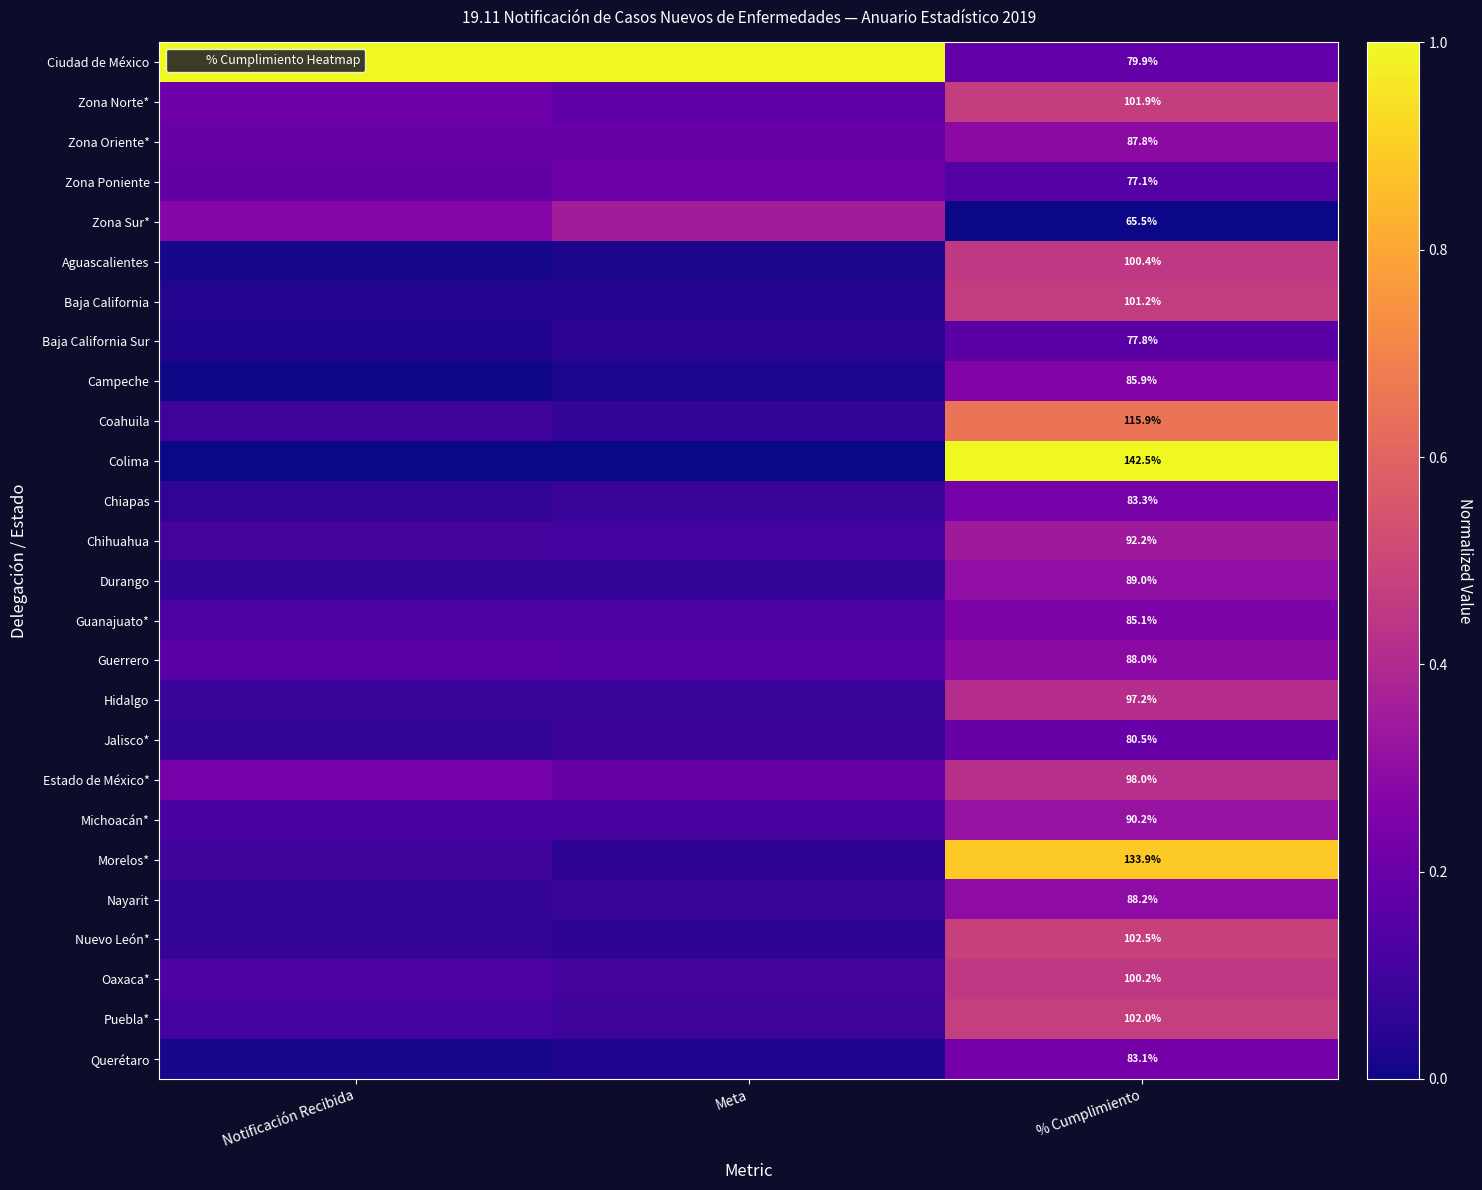

Count the number of data series in this chart.

26